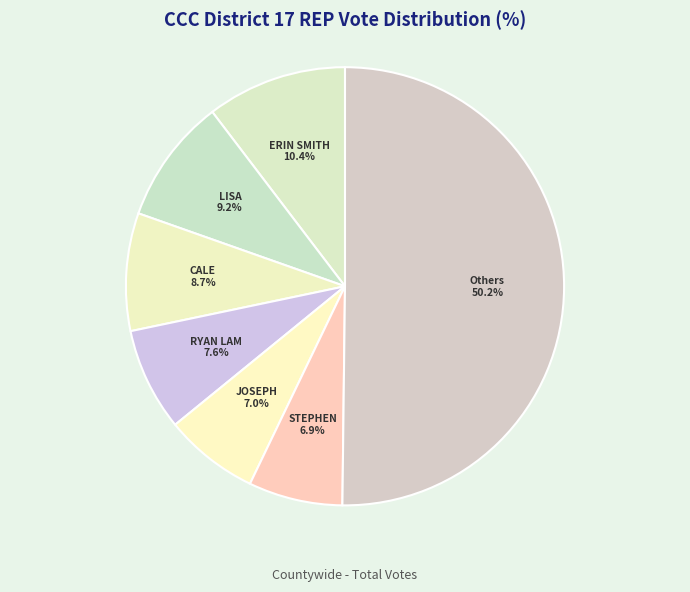

Count the number of slices in the pie.

7